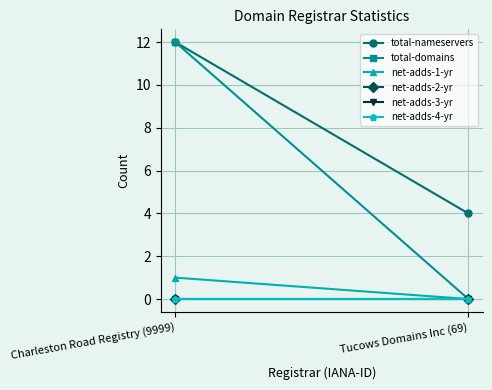

Which category has the highest value across all series?

Charleston Road Registry (9999)